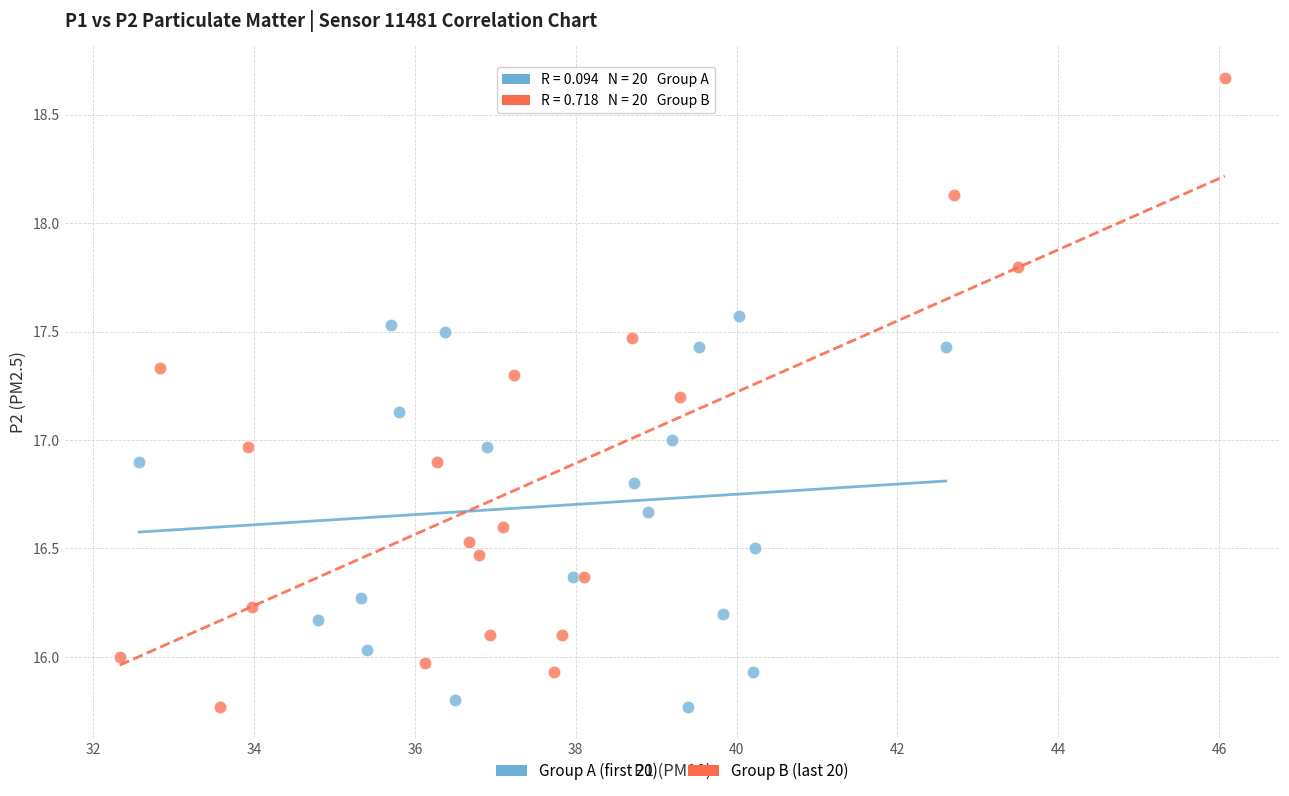

Which series contains the highest Y value?

Group B (last 20)